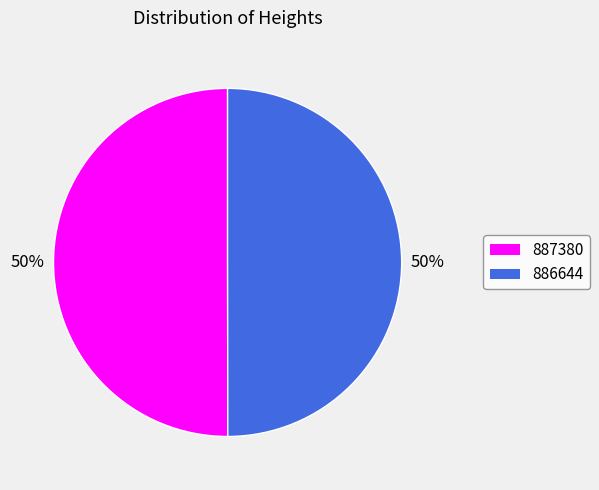

To the nearest percent, what percentage of the pie is 887380?

50%